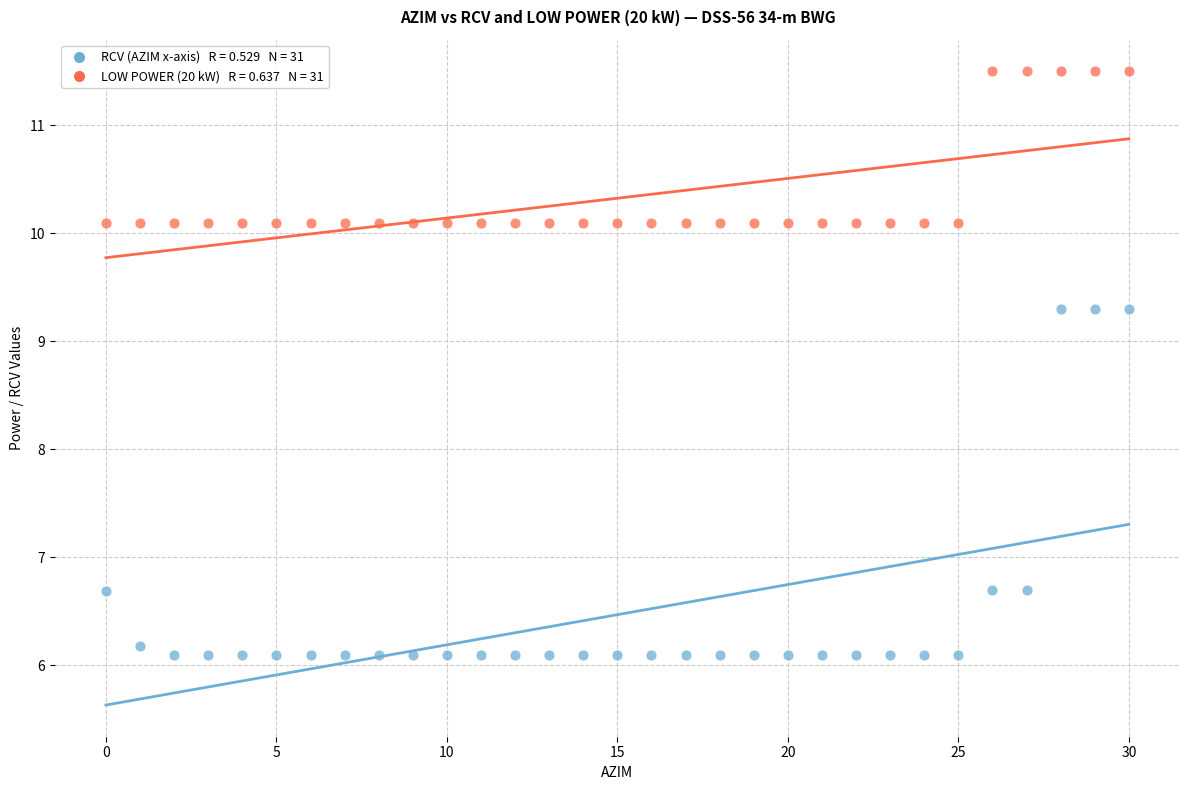

Across all data points, what is the range of Y values (max minus min)?

5.4